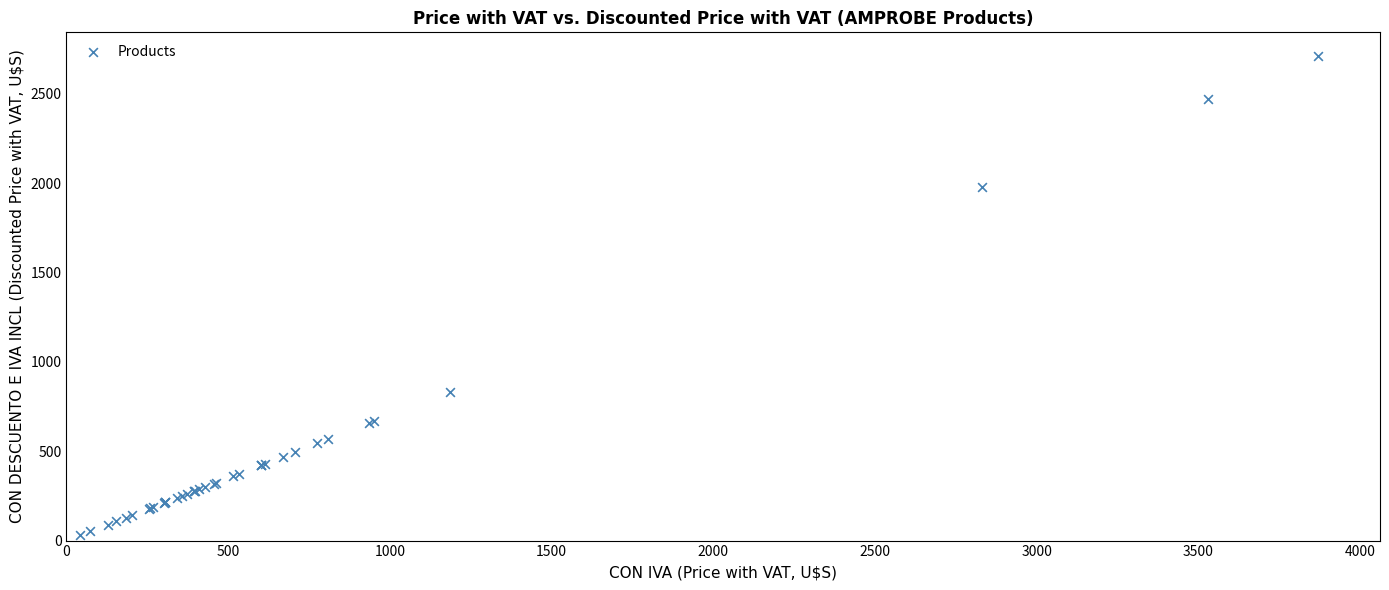

What Y value in the scatter plot is closest to 1369?

830.1